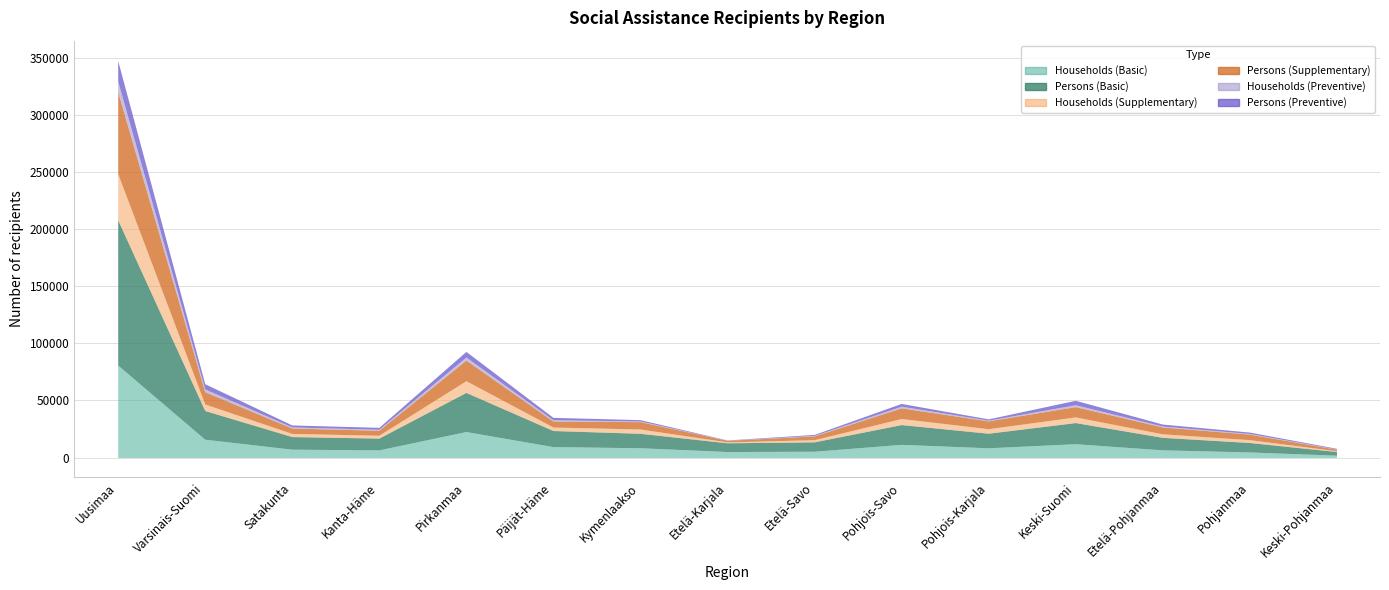

What is the smallest value displayed?

100